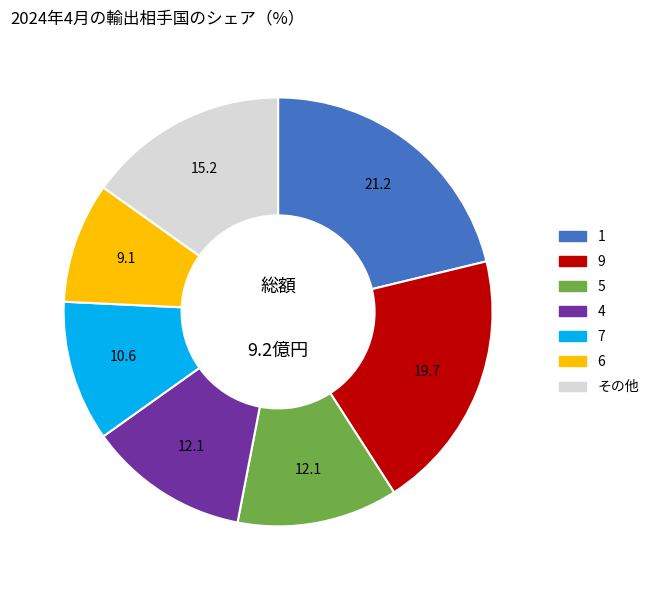

Is there any slice that represents more than half of the pie?

No